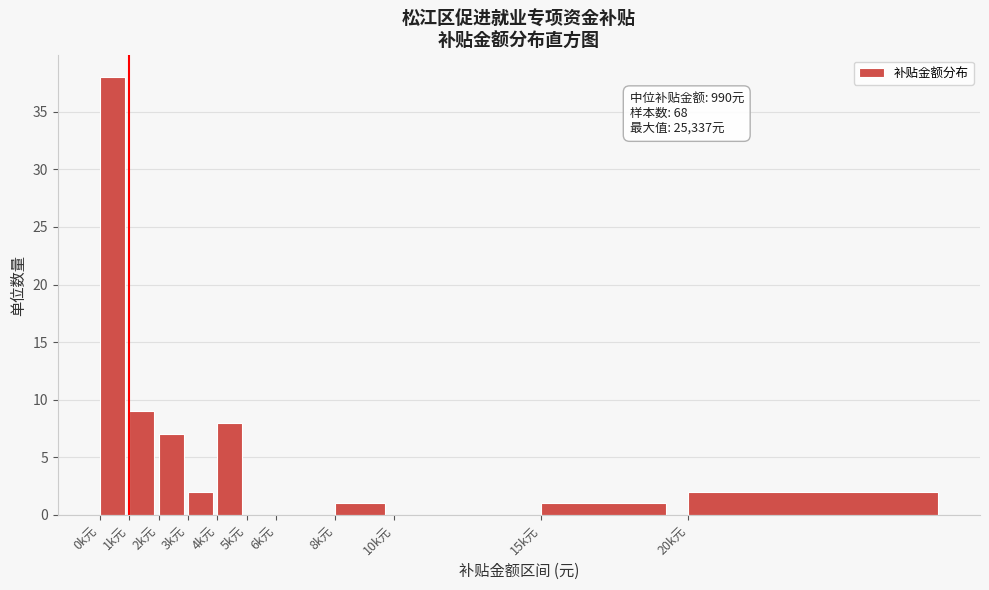

Reading left to right, list all the values displayed in this chart.

0k元=38	1k元=9	2k元=7	3k元=2	4k元=8	5k元=0	6k元=0	8k元=1	10k元=0	15k元=1	20k元=2